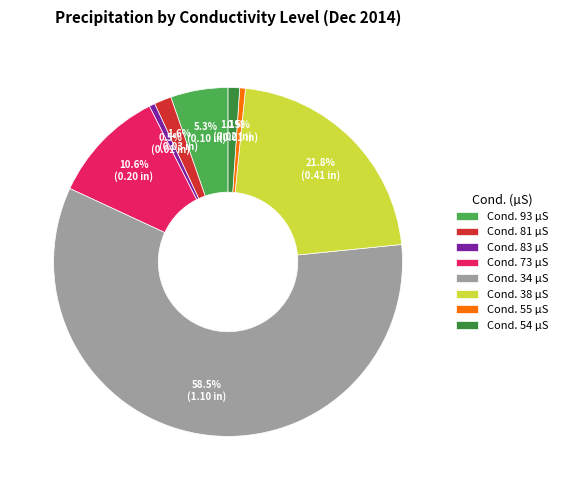

Approximately how many times larger is the value at Cond. 73 µS compared to Cond. 93 µS?

2.0